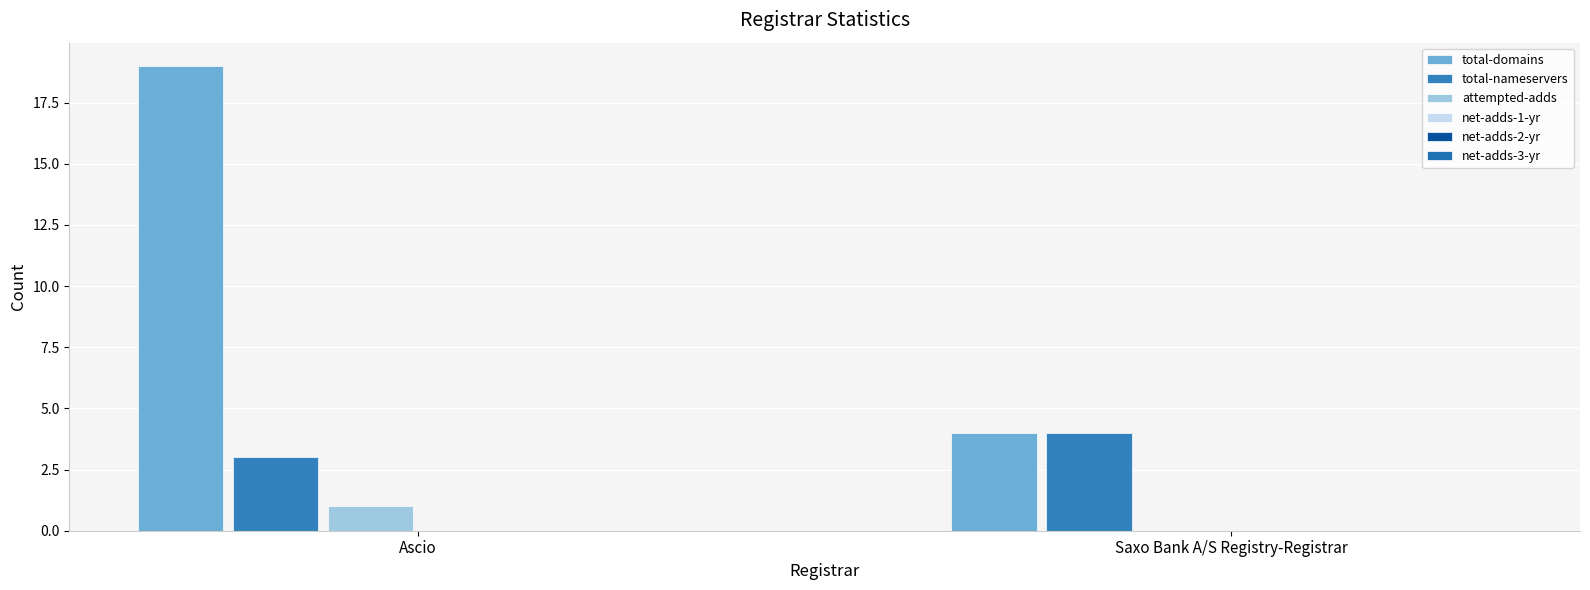

How many categories are shown in the chart?

2